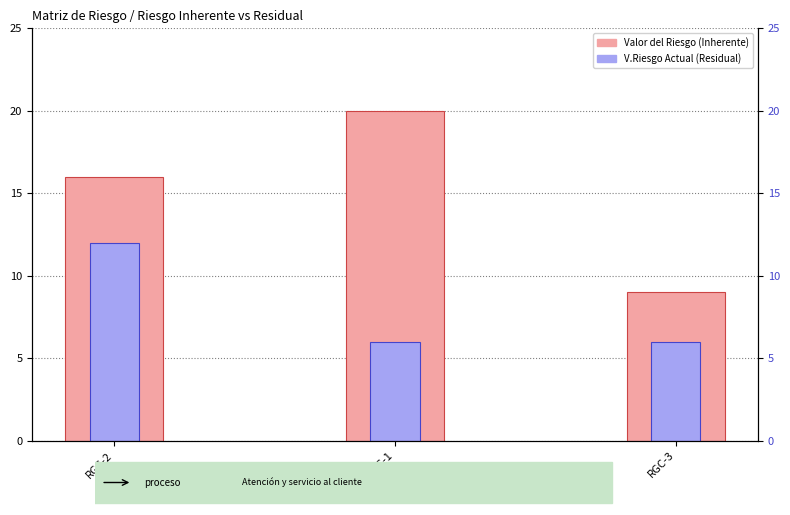

Which series changed the most between RGC-2 and RGC-3?

Valor del Riesgo